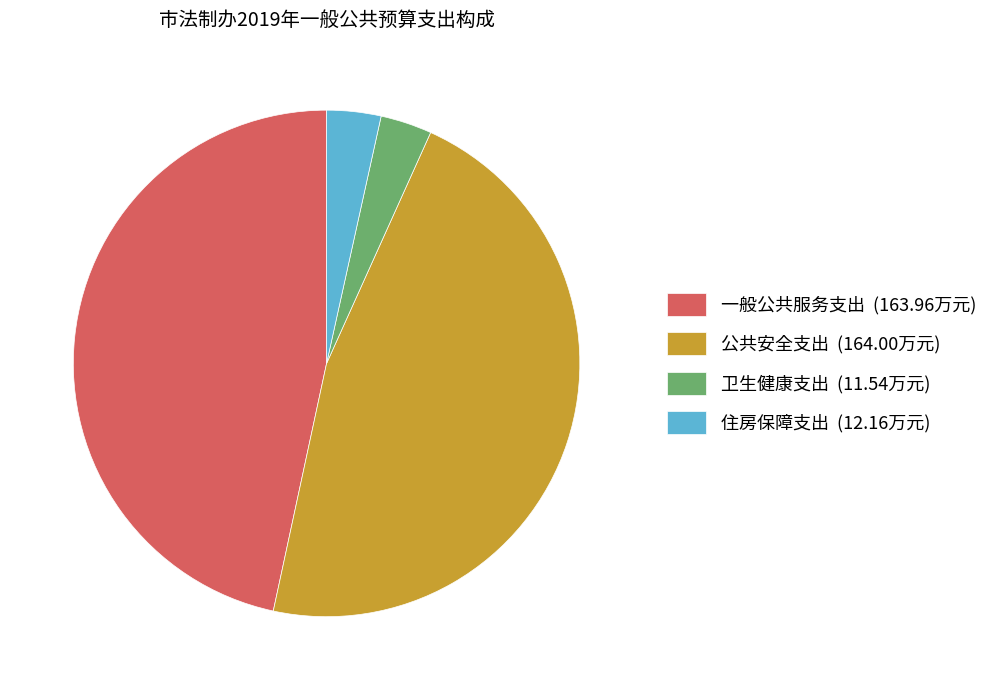

How many segments does this pie chart have?

4